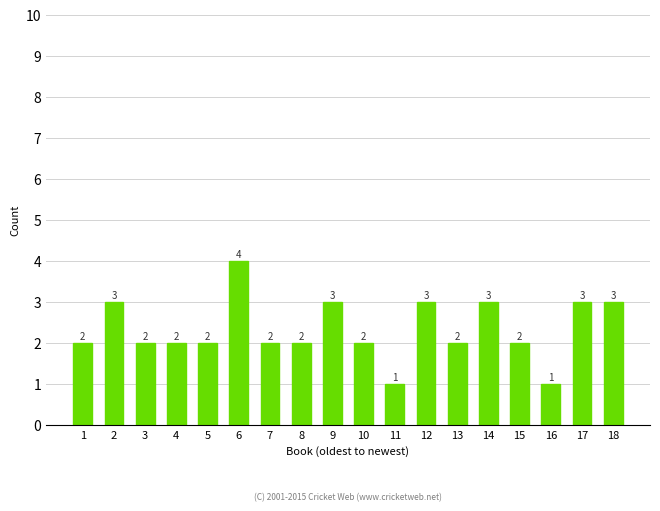

How many series are shown in this chart?

1